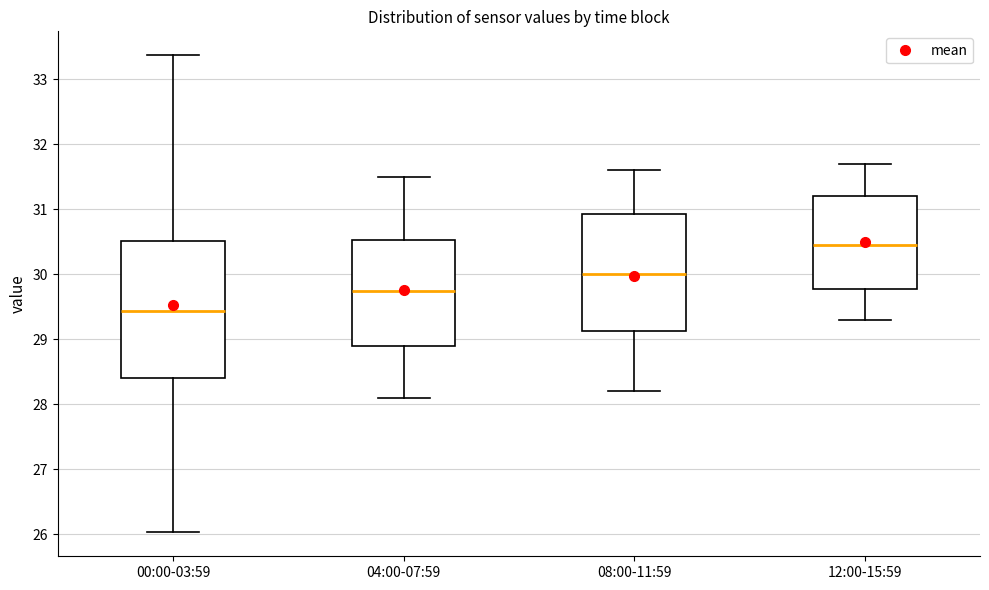

Where does the upper whisker of the box for 08:00-11:59 end on the y-axis? The values are not printed on the chart, so give them approximately, as read against the axis.

31.6